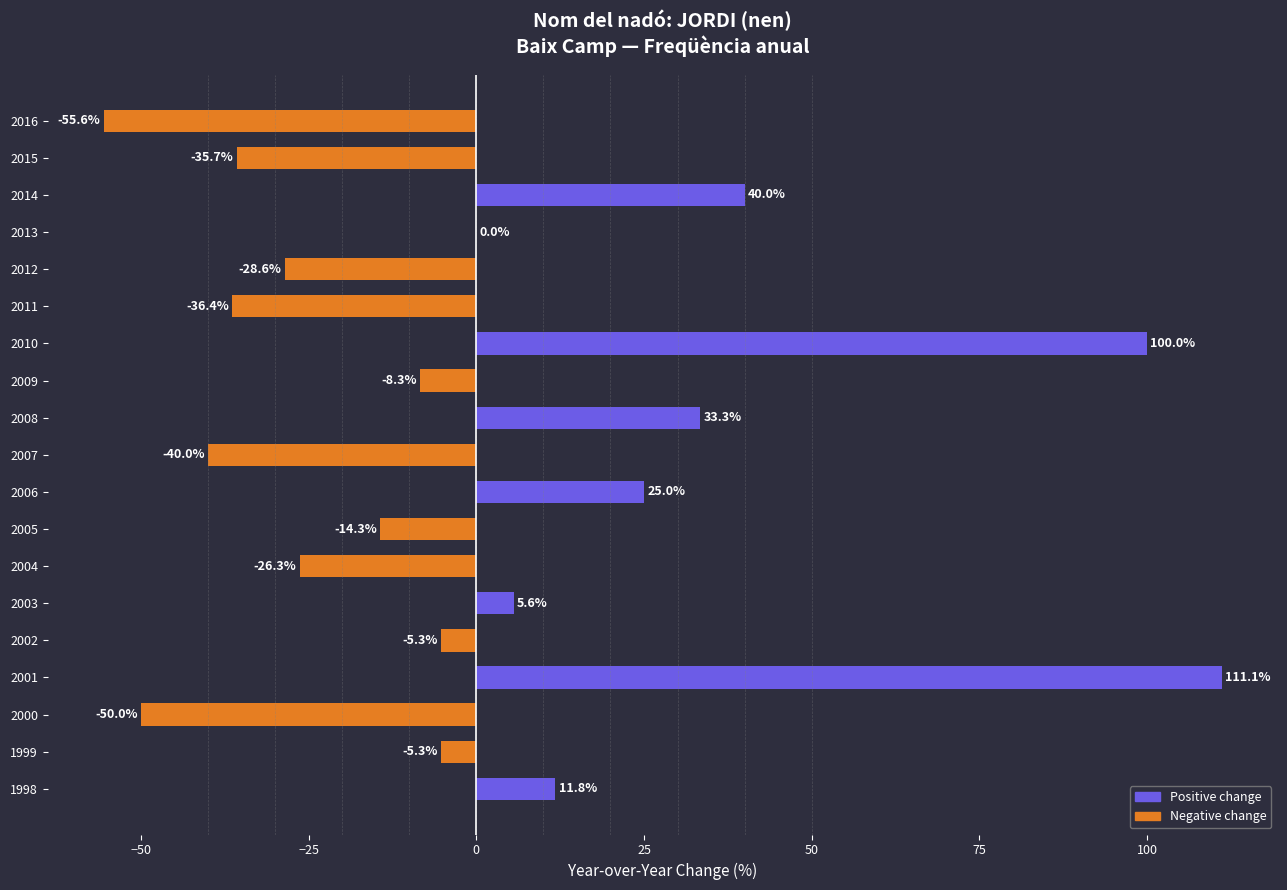

Which label corresponds to the largest value in the chart?

2001